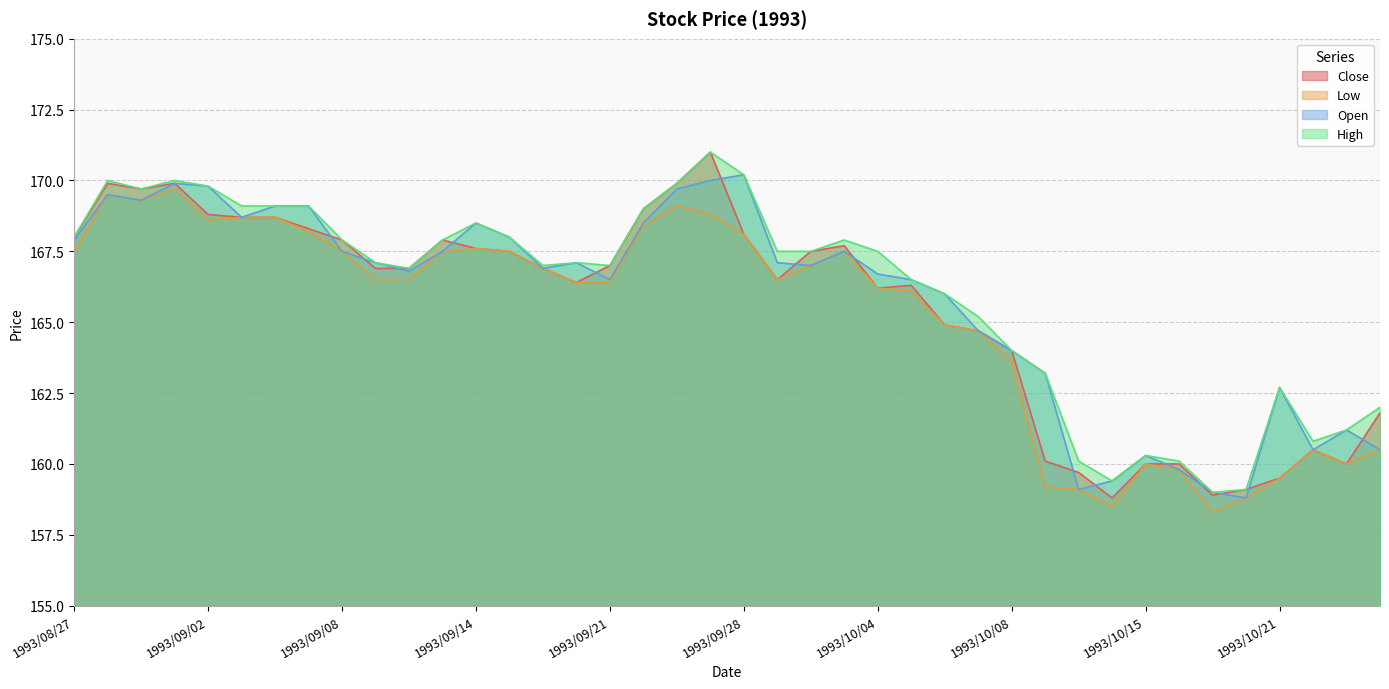

Is it true that Close equals 167.6 at 1993/09/14?

True